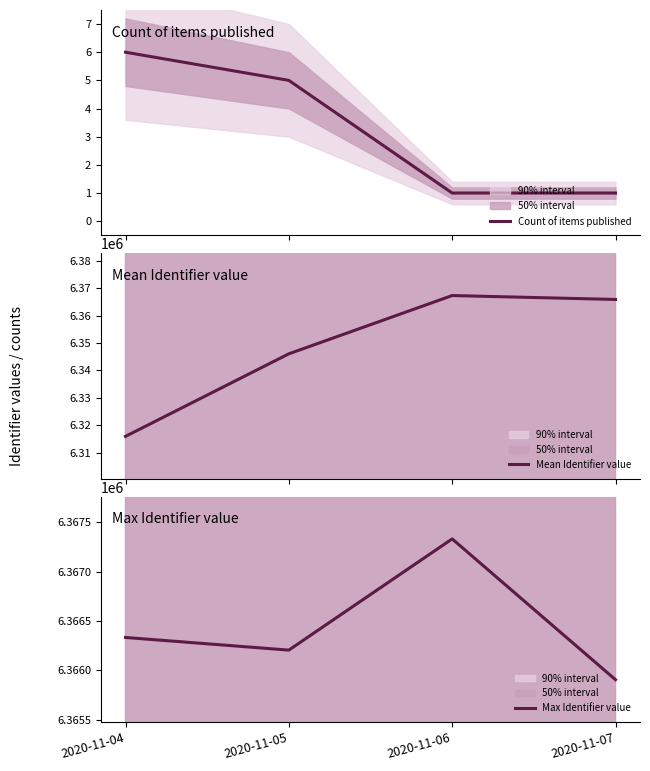

At which label does Count of items published reach its minimum?

2020-11-06